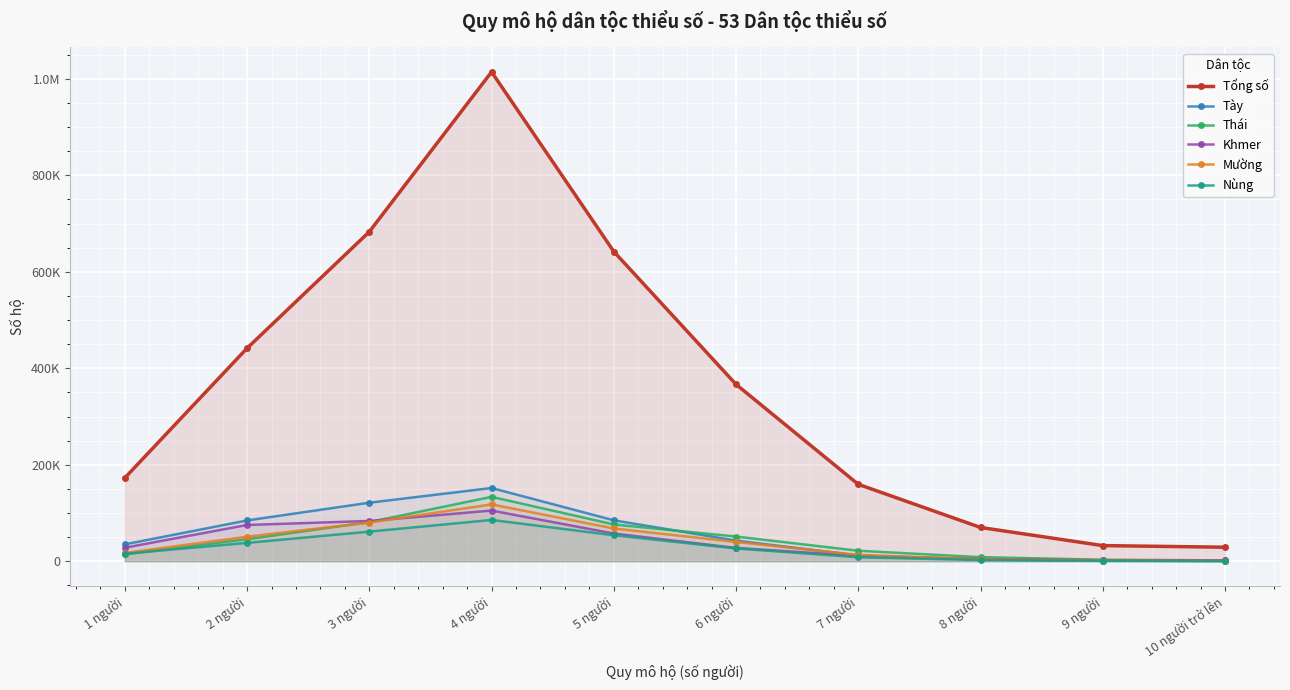

Count the number of data series in this chart.

6